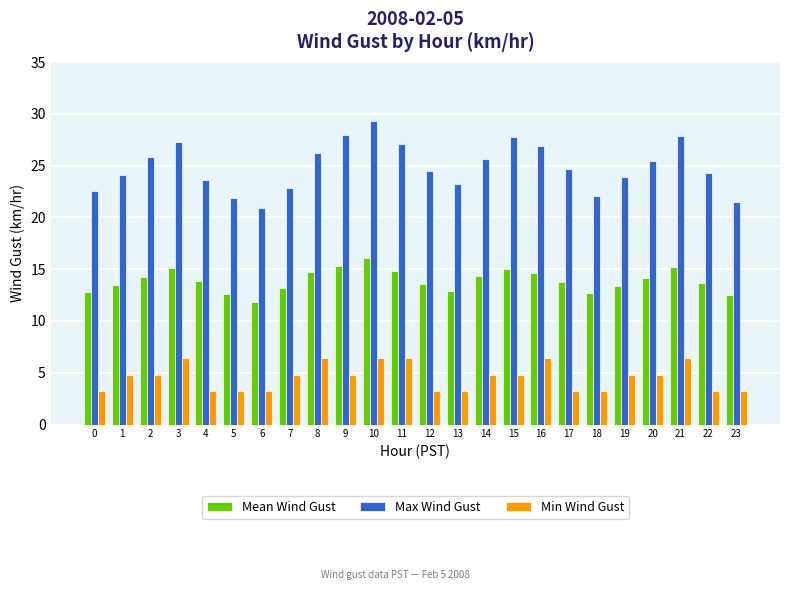

What is the lowest value of the Max Wind Gust series?

20.9